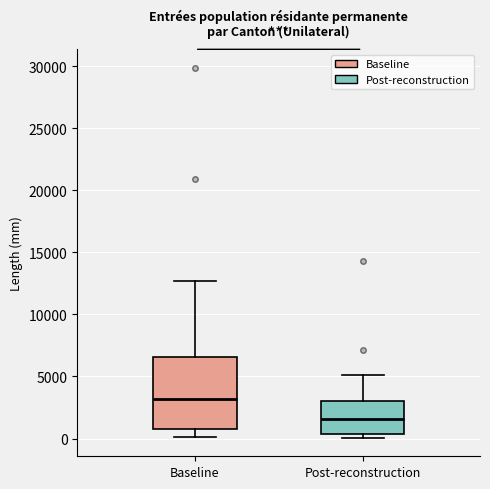

Where does the median line of the box for Post-reconstruction sit on the y-axis? The values are not printed on the chart, so give them approximately, as read against the axis.

1500